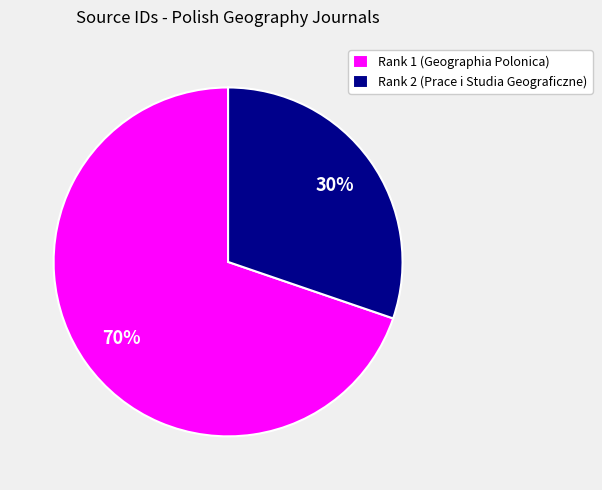

How many slices are in this pie chart?

2